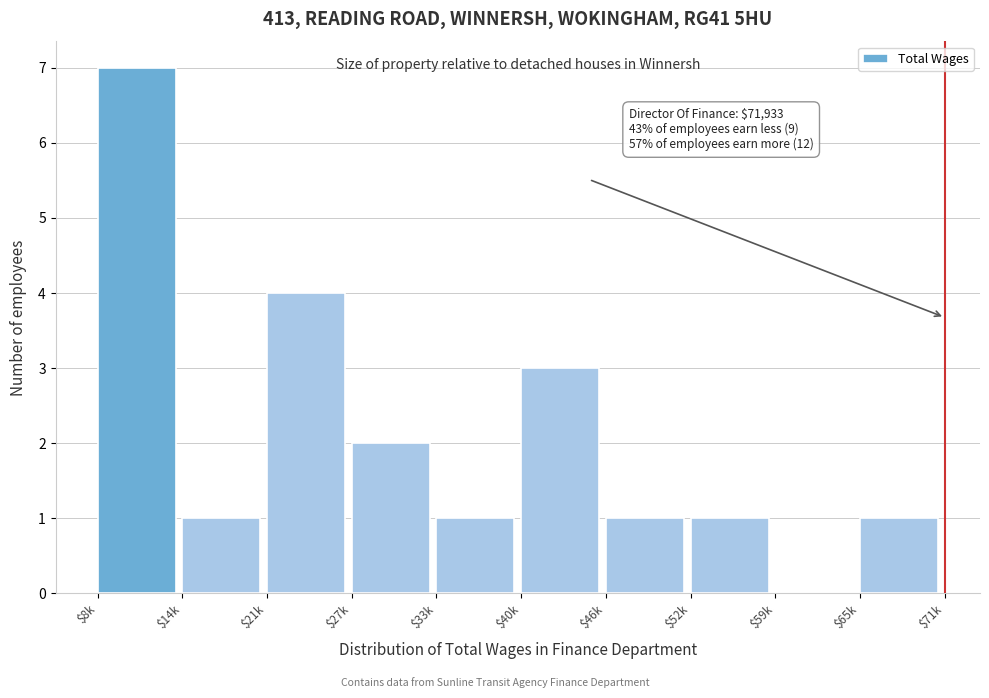

What is the sum of all values?

21